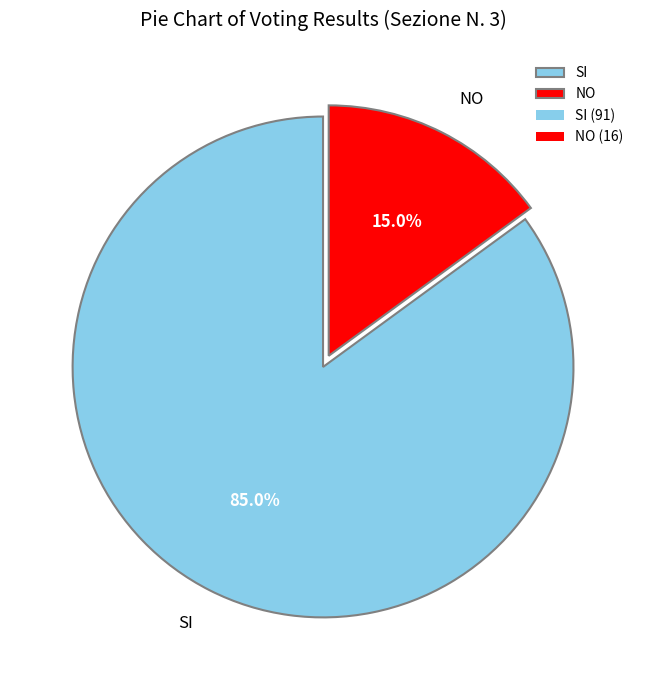

Do NO and SI together represent more than half of the pie?

Yes